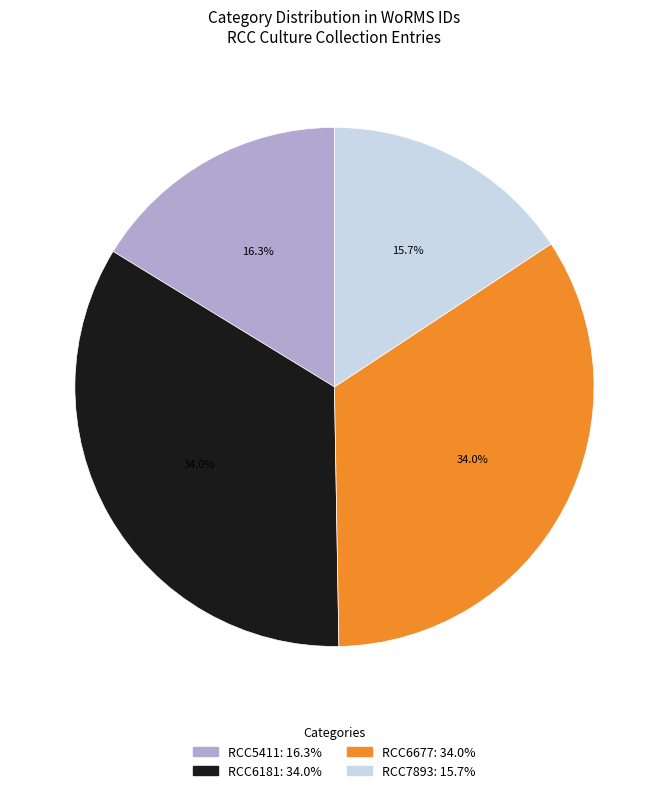

Which slice is the smallest?

RCC7893